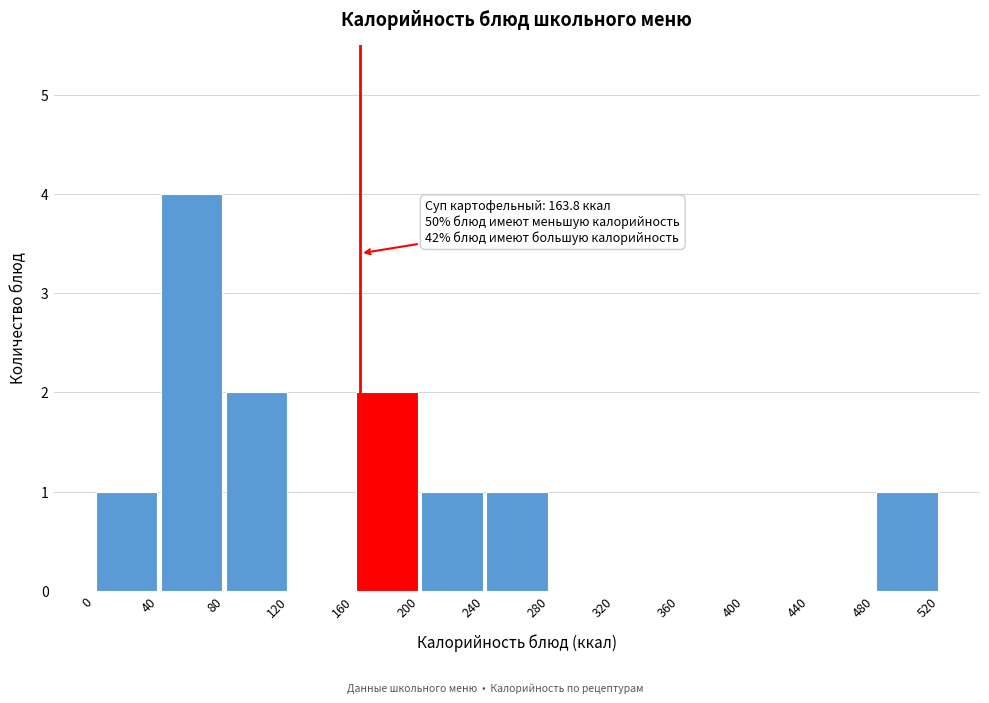

Over which range of the x-axis is the bar tallest?

40 to 80